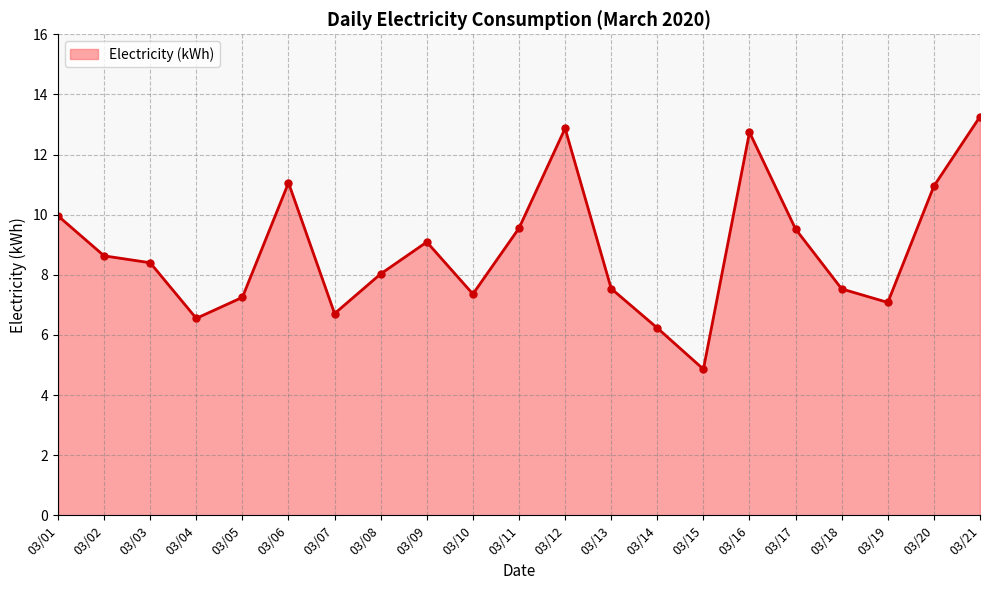

True or false: the data shows 2.9 at 03/13.

False